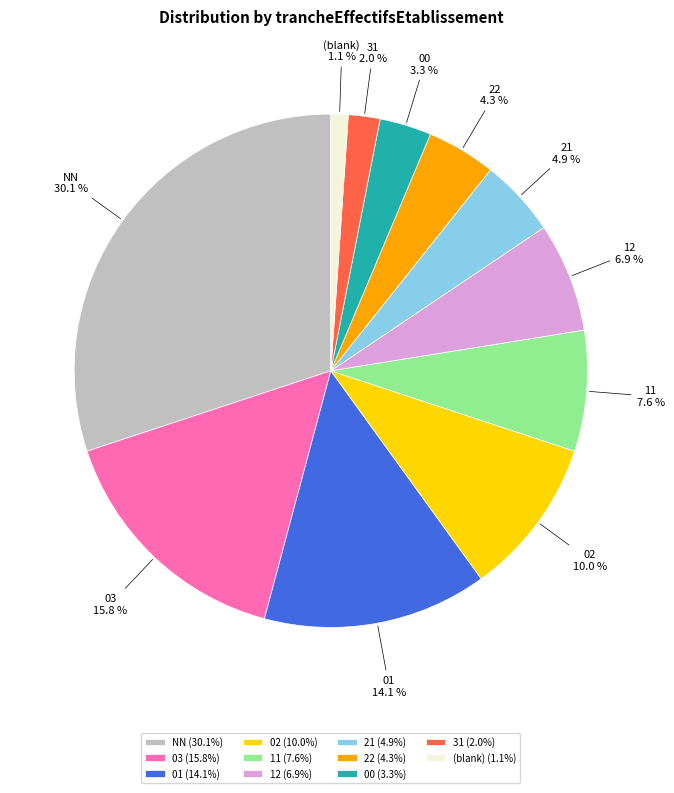

What portion of the pie excludes NN?

69.9%